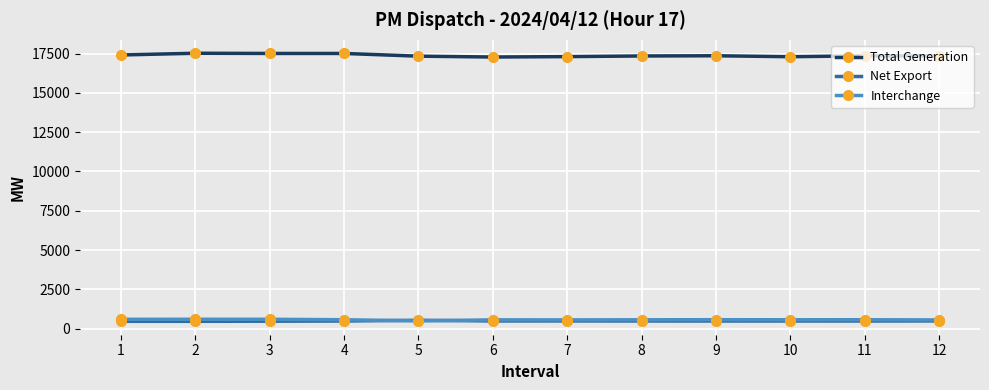

How many data points in Total Generation are less than 17358?

6